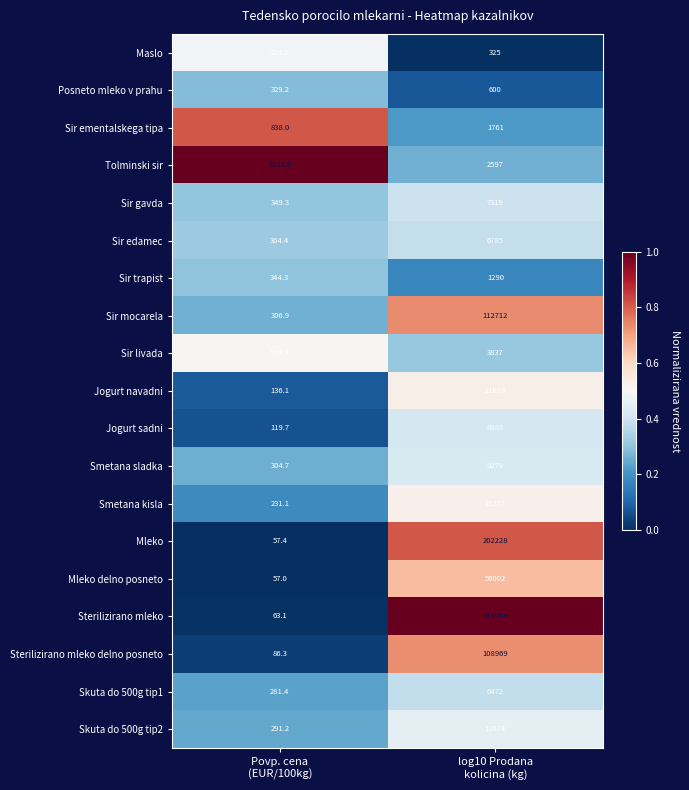

What is the difference between the maximum and minimum values in the Skuta do 500g tip1 series?

6190.6